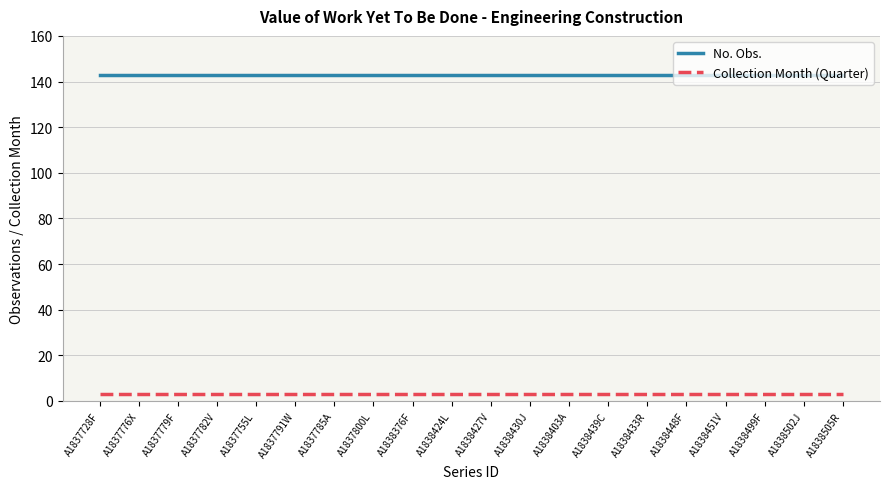

What is the sum of all No. Obs. values?

2860